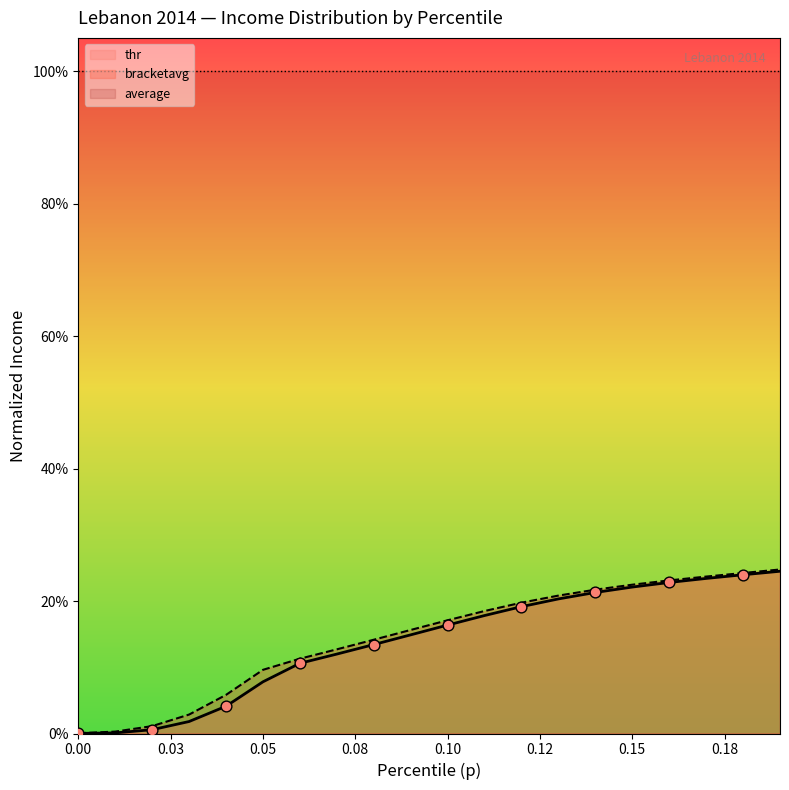

Which series has the widest spread of Y values?

bracketavg